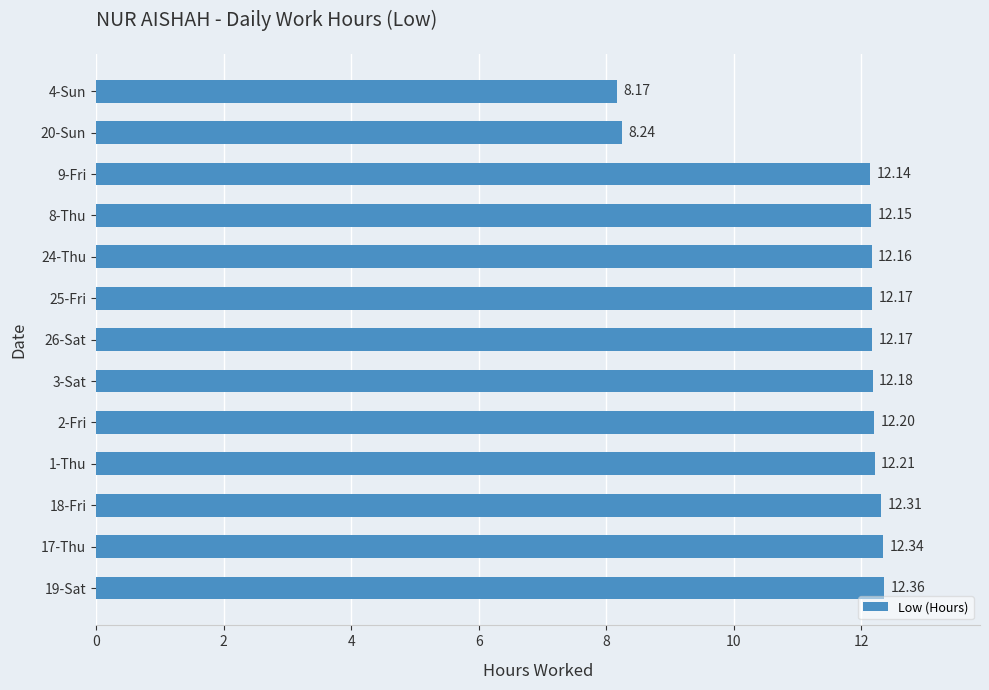

What is the ratio of the value at 17-Thu to the value at 19-Sat?

1.0